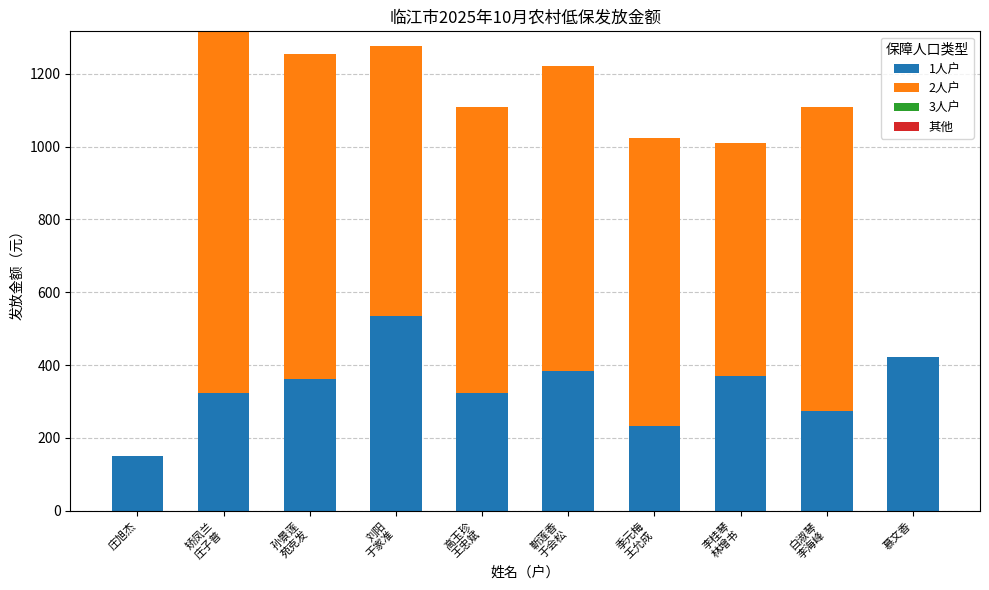

How many series are shown in this chart?

2